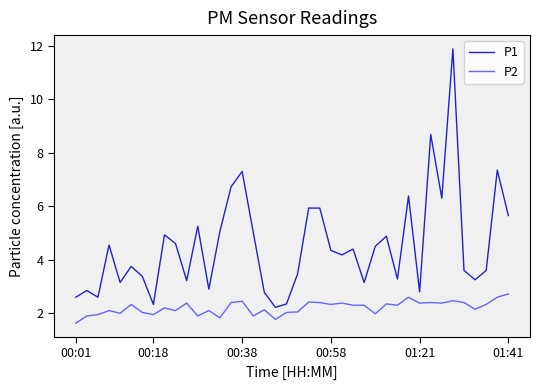

True or false: P2 and P1 intersect in this chart.

False